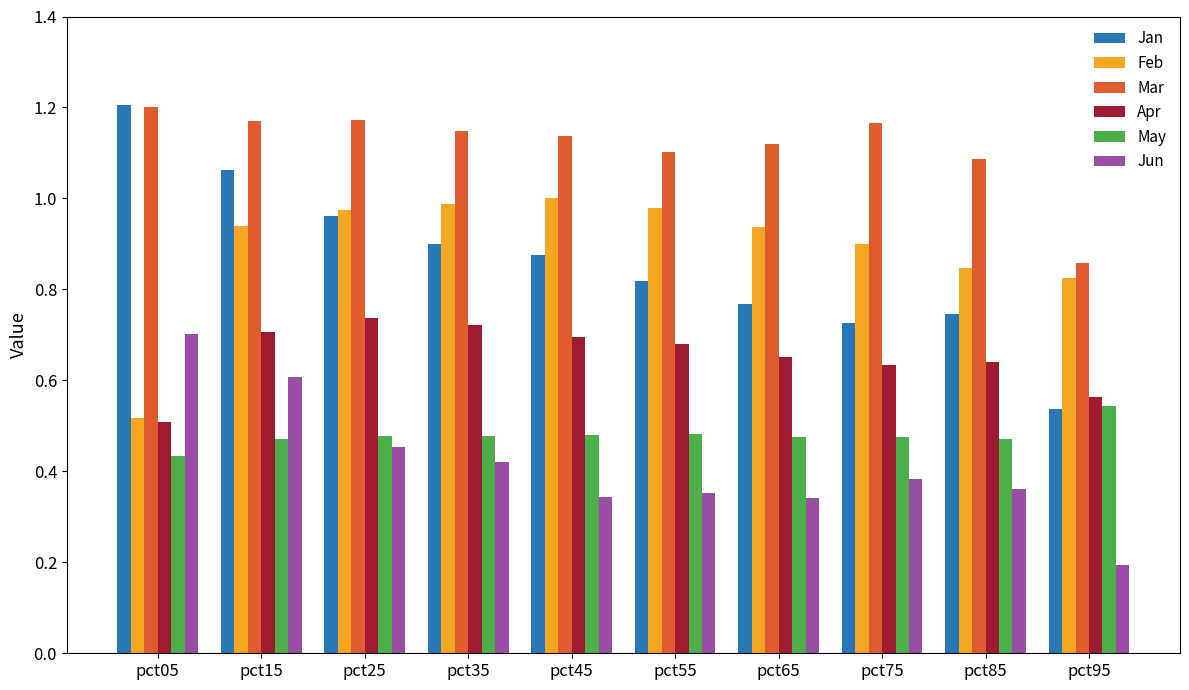

Which series changed the most between pct05 and pct95?

Jan